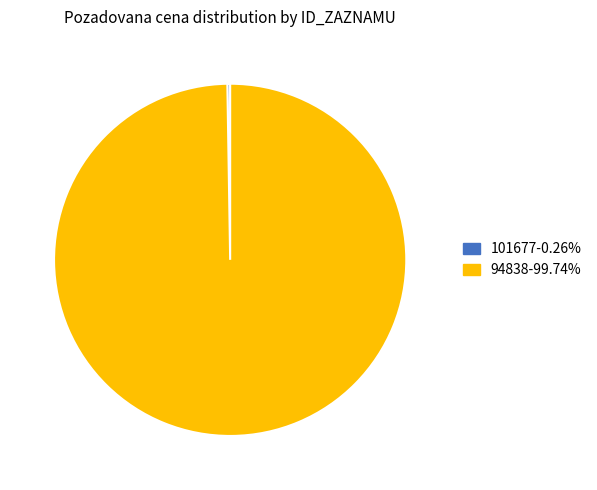

Which slice represents more than half of the pie?

94838